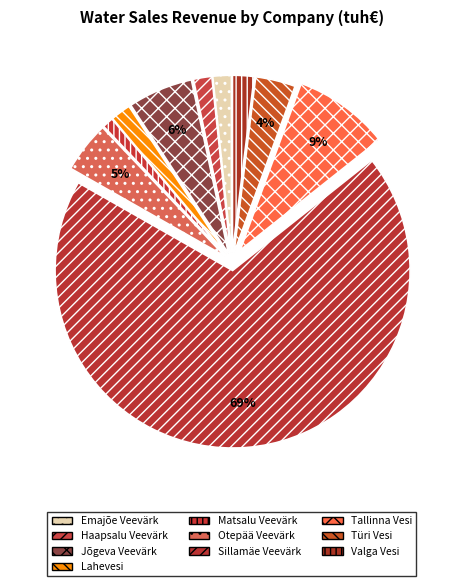

Count the number of slices in the pie.

10